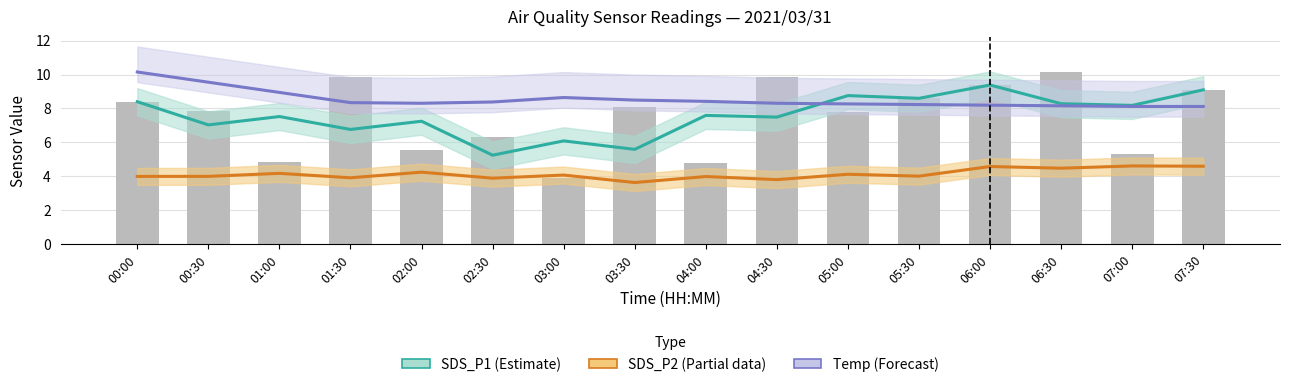

At which category is the sum across all series the highest?

00:00